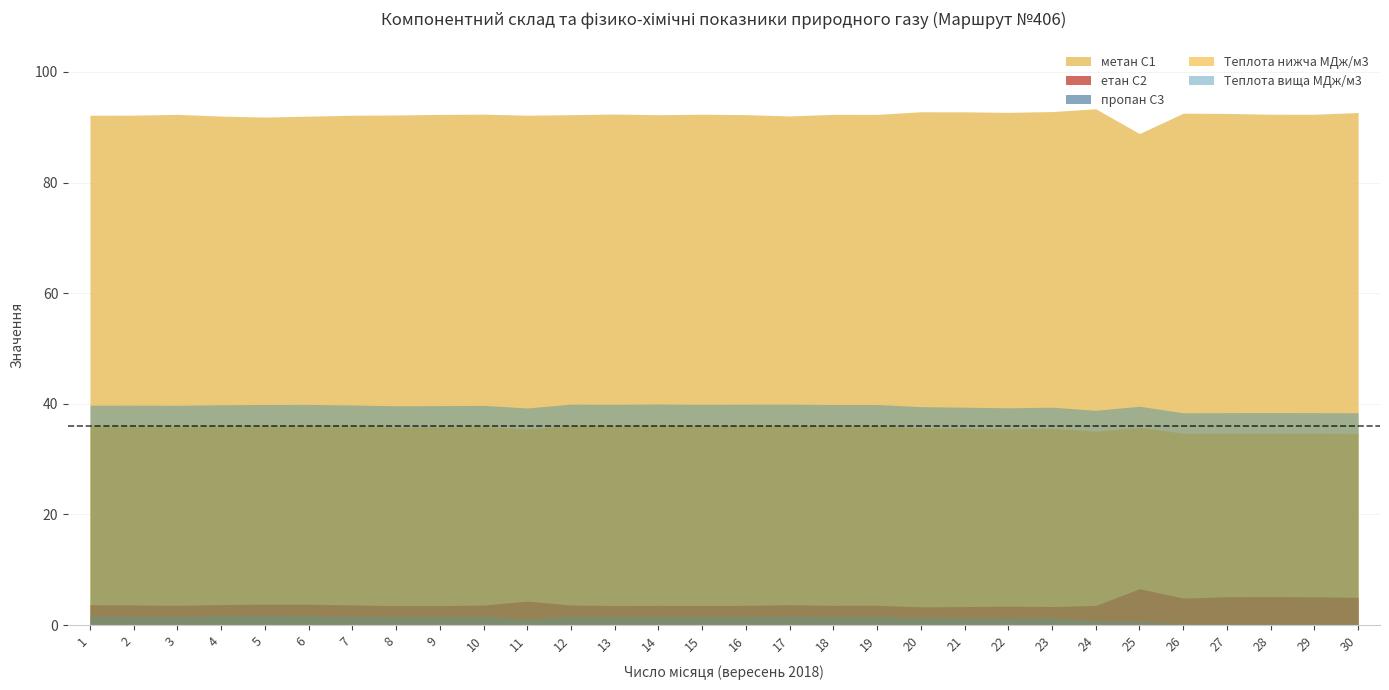

Where does the пропан С3 series first go above 1?

1